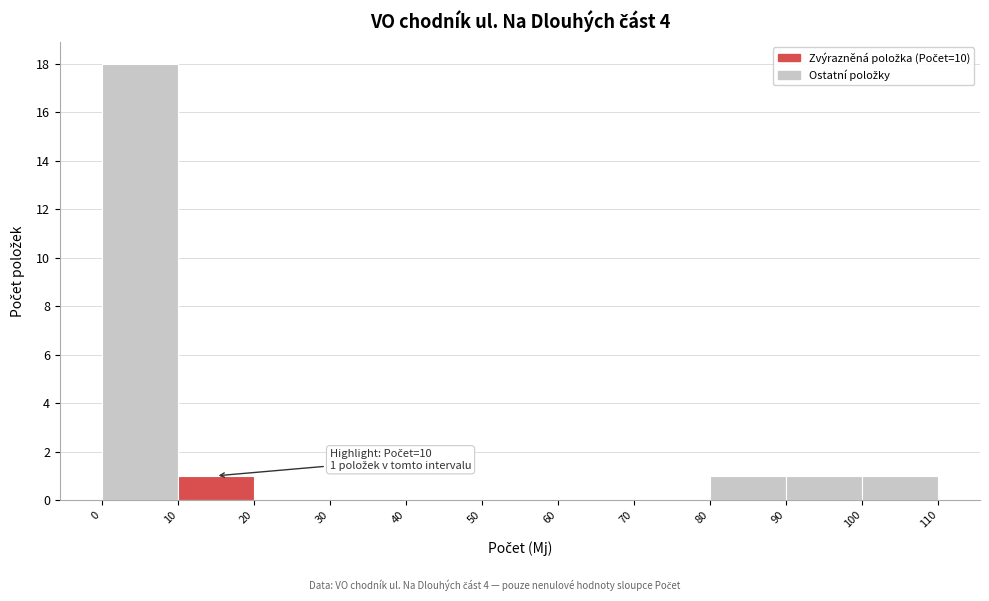

Over which range of the x-axis is the bar tallest?

0 to 10